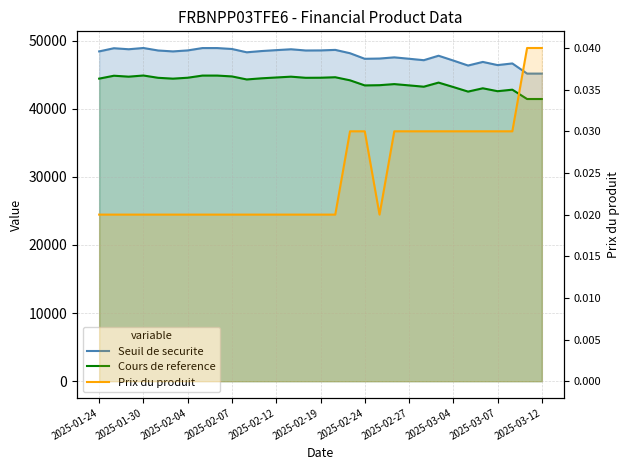

Does the chart have visible grid lines?

Yes